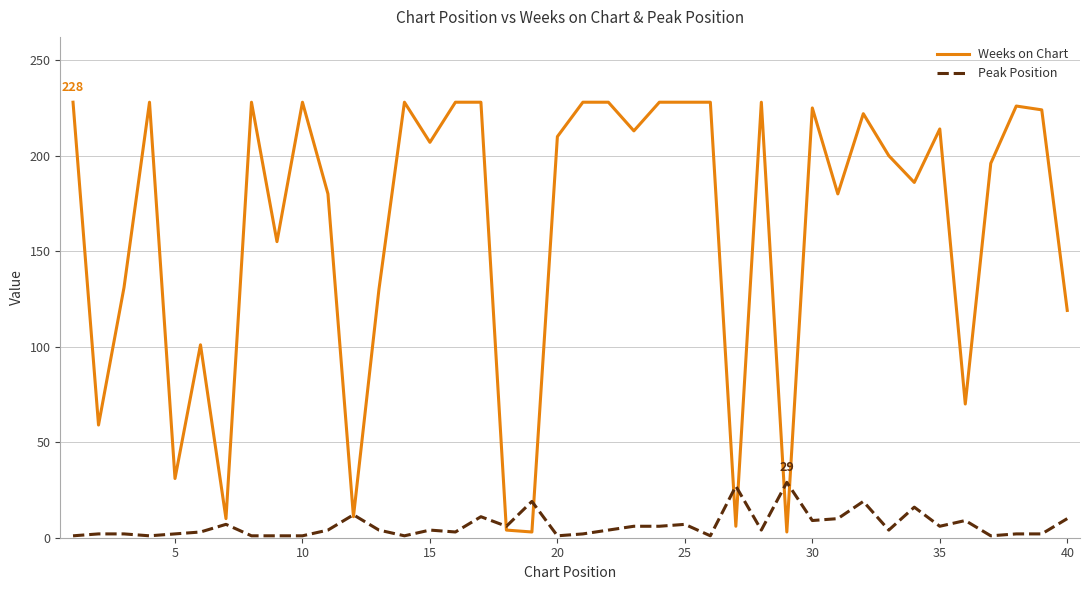

Rank the series by their average value, from lowest to highest.

Peak Position, Weeks on Chart